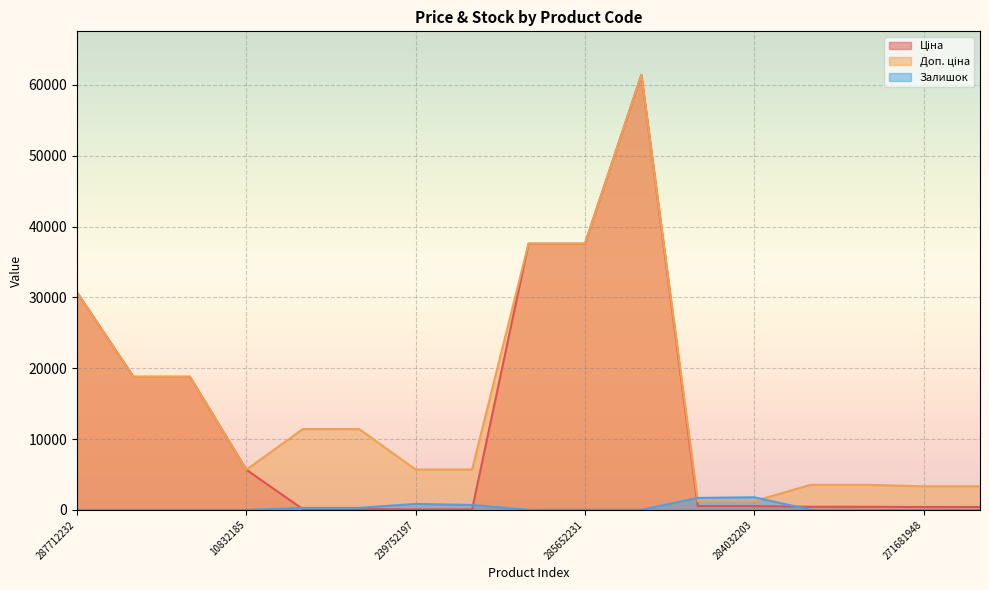

The Залишок series shows 1786.0 at 284032203. True or false?

True